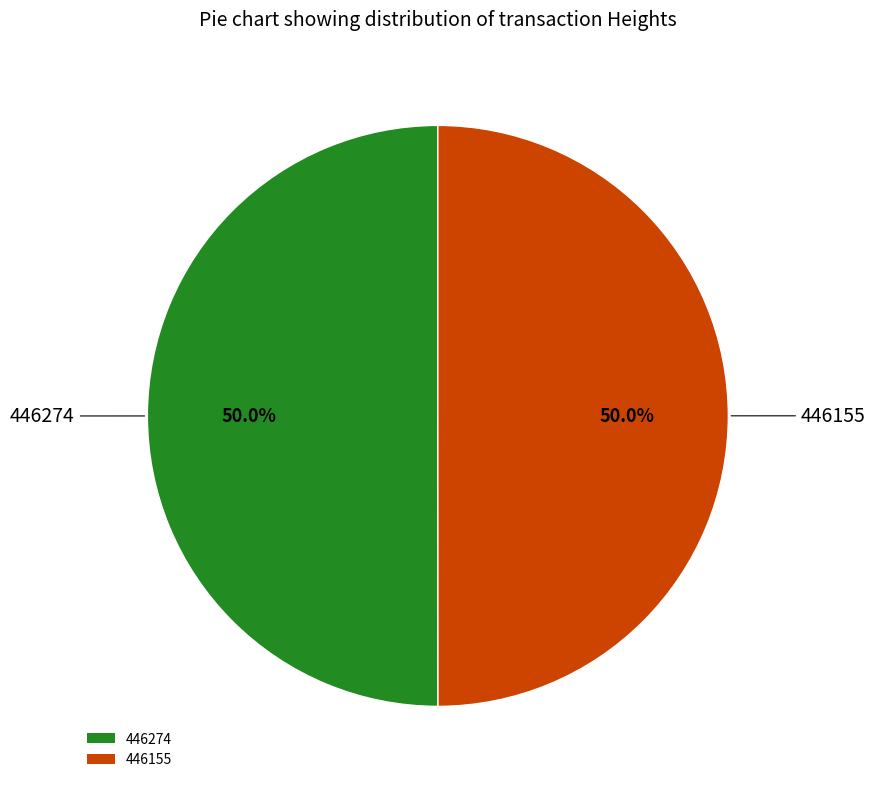

Is it true that 446155 is 45% of the pie?

False